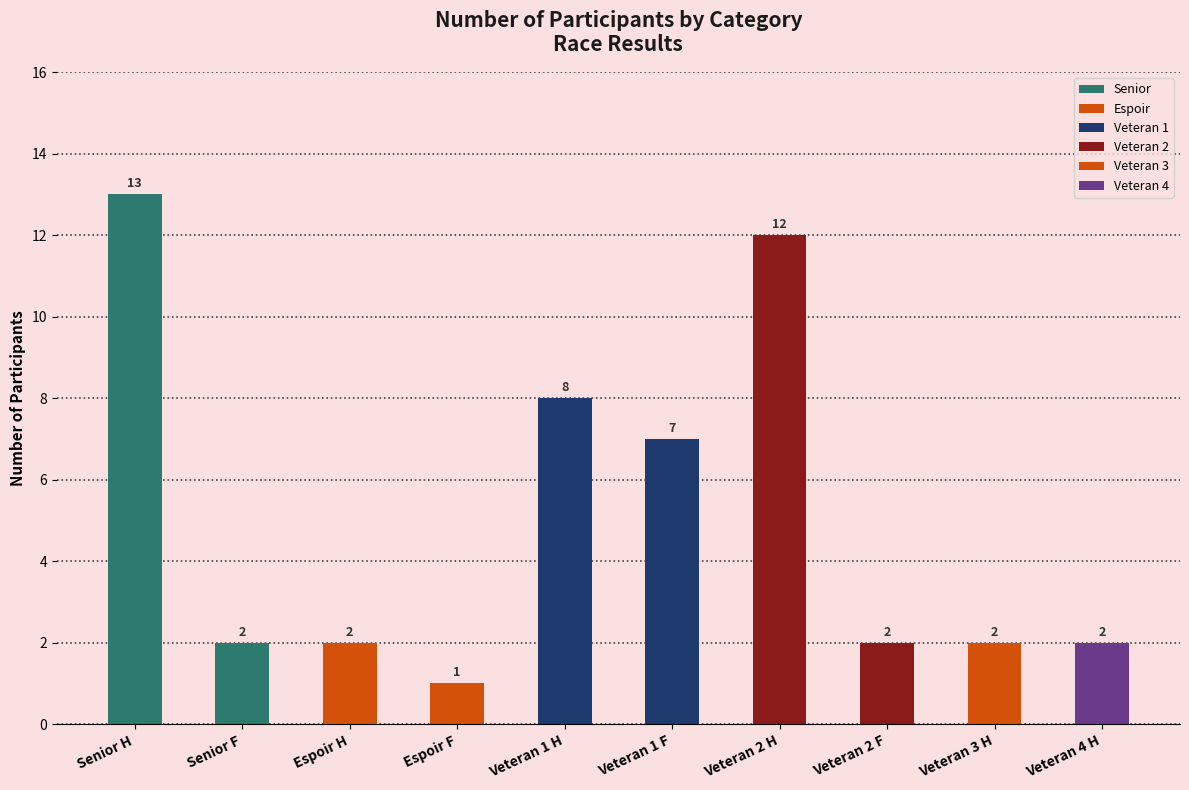

How many data points does each series have?

10